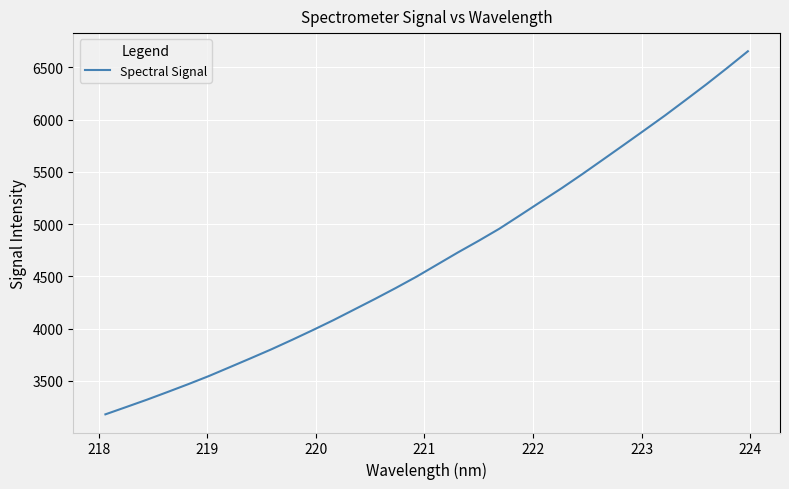

What is the difference between the maximum and minimum values?

3473.0